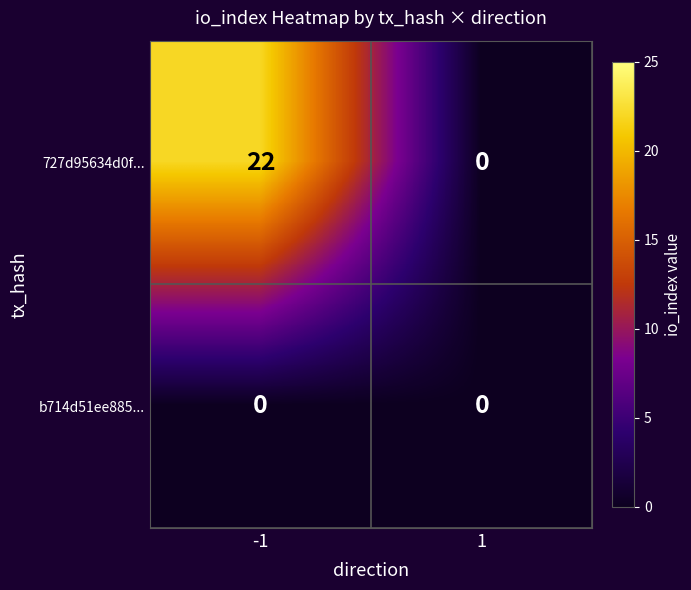

Which series changed the most between -1 and 1?

727d95634d0f...